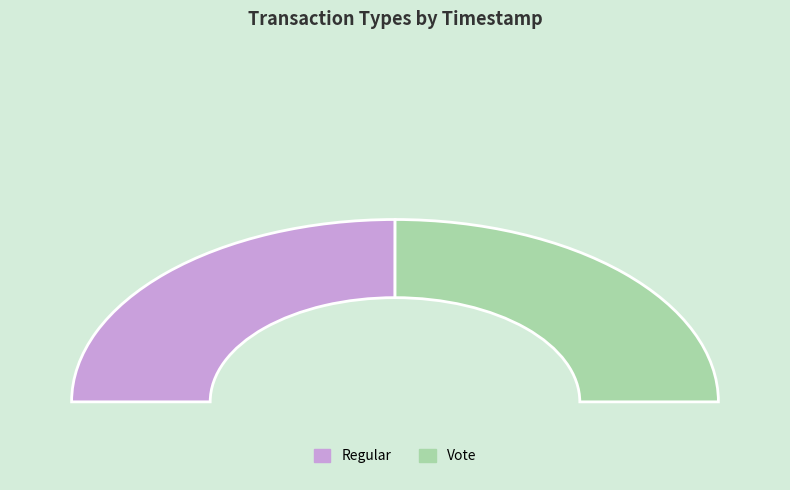

Rank the categories by value from lowest to highest.

Vote, Regular